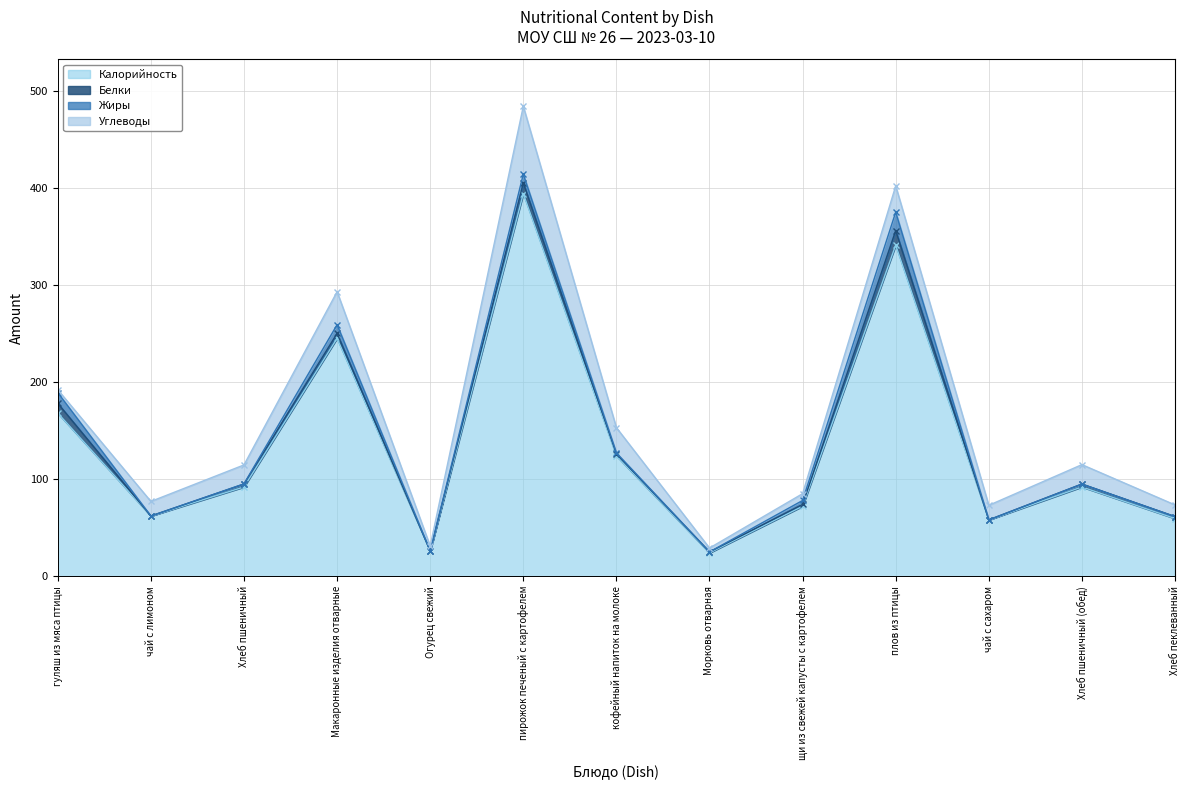

What is the average value of the Калорийность series?

135.2